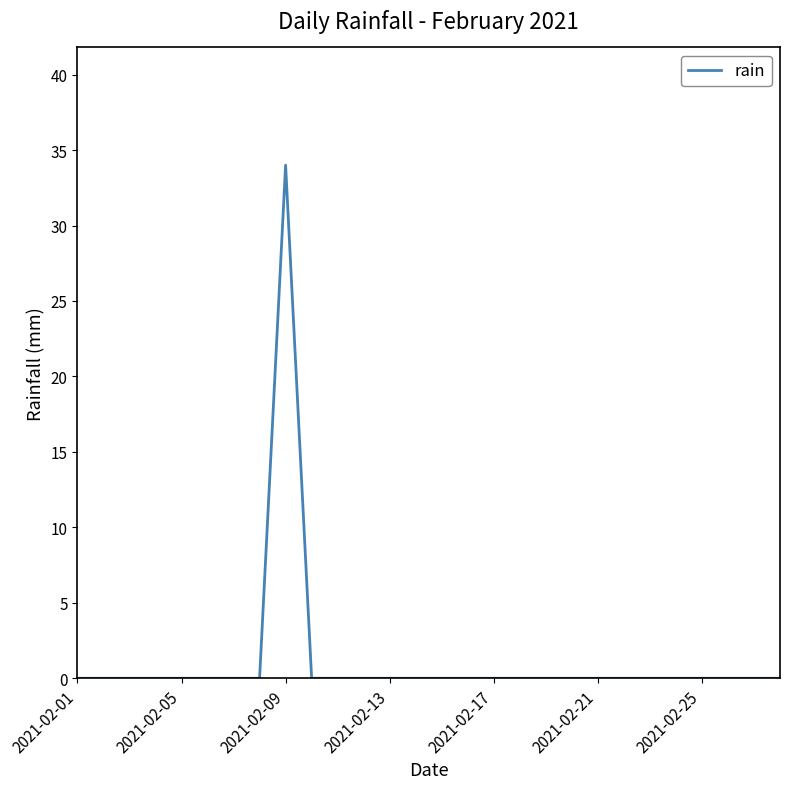

What is the greatest value displayed?

34